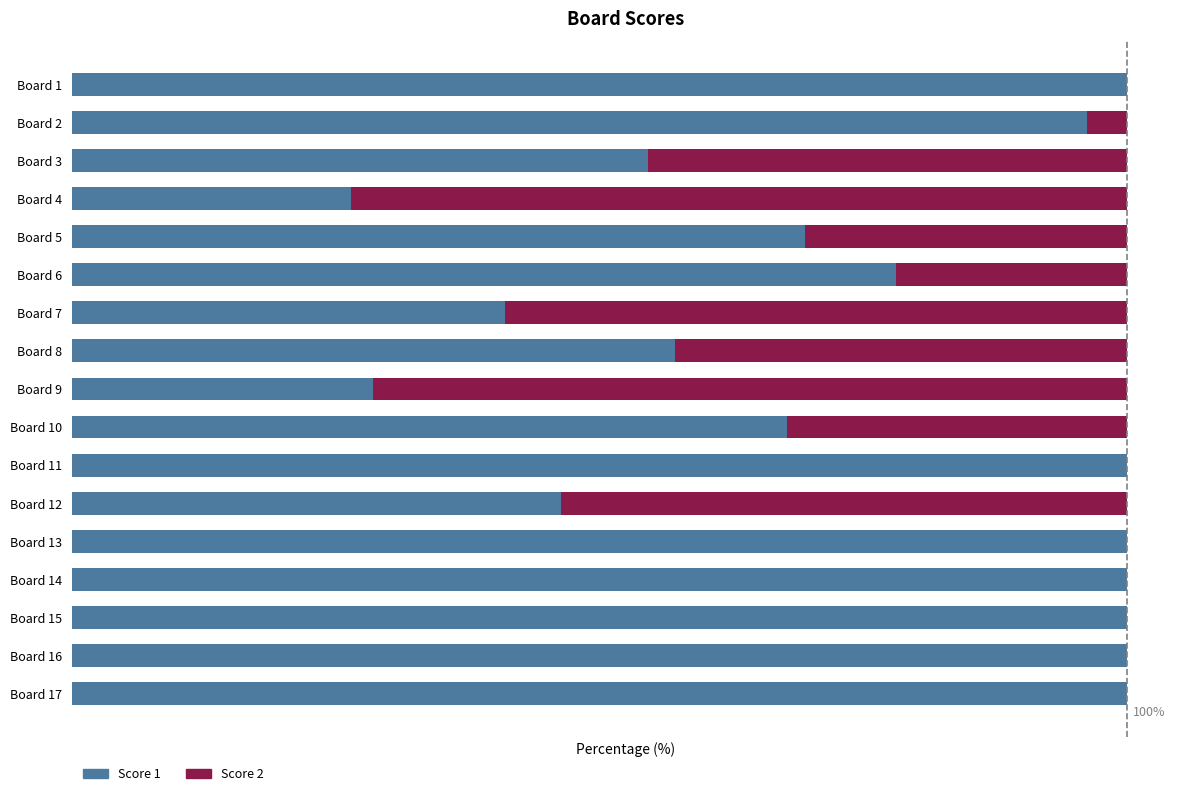

What is the difference between the maximum and minimum values in the Score 2 series?

73.5